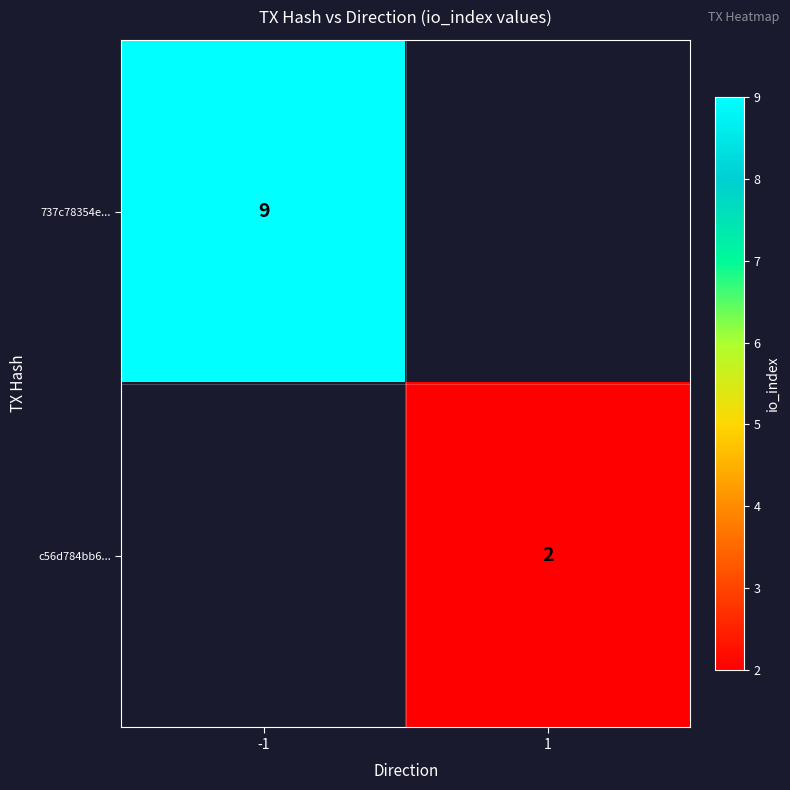

True or false: 737c78354e... has a value of 9 at -1.

True